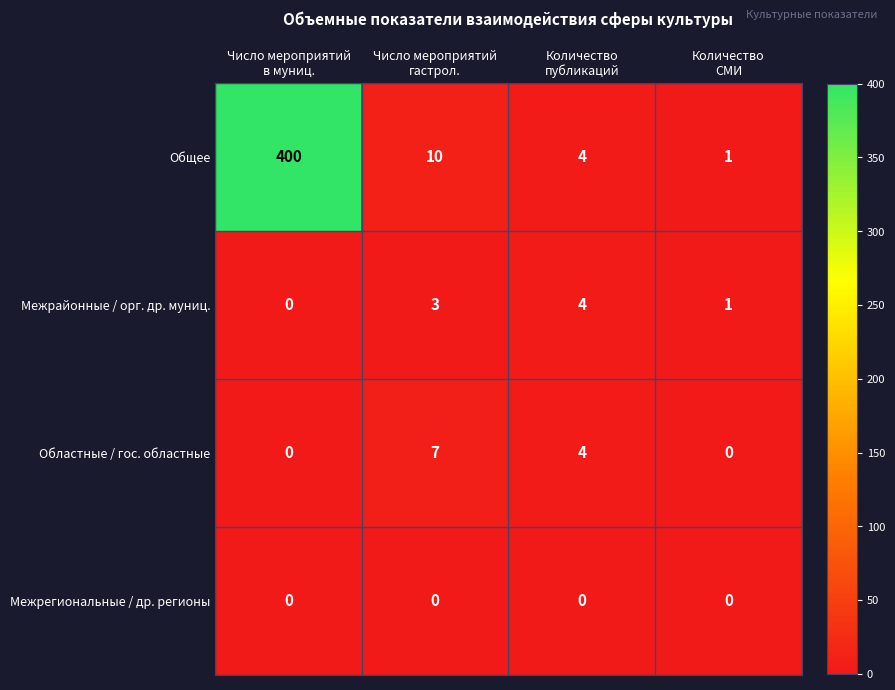

Which series has the widest spread of values?

Общее